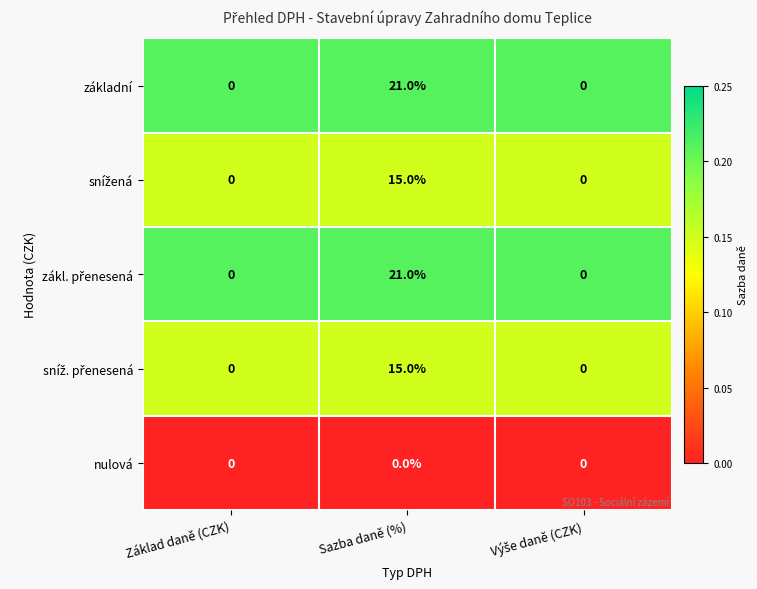

What is the difference between the maximum and minimum values in the základní series?

21